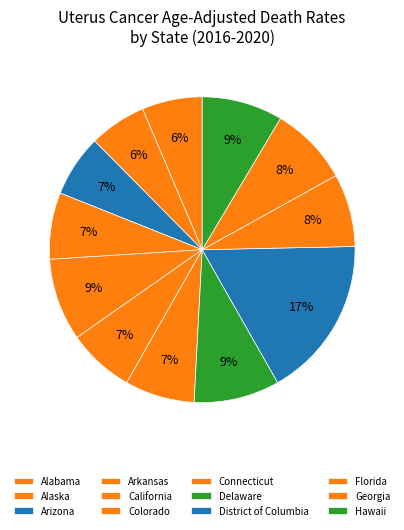

Rank the categories by value from lowest to highest.

Alaska, Alabama, Arizona, Arkansas, Colorado, Connecticut, Florida, Georgia, Hawaii, California, Delaware, District of Columbia